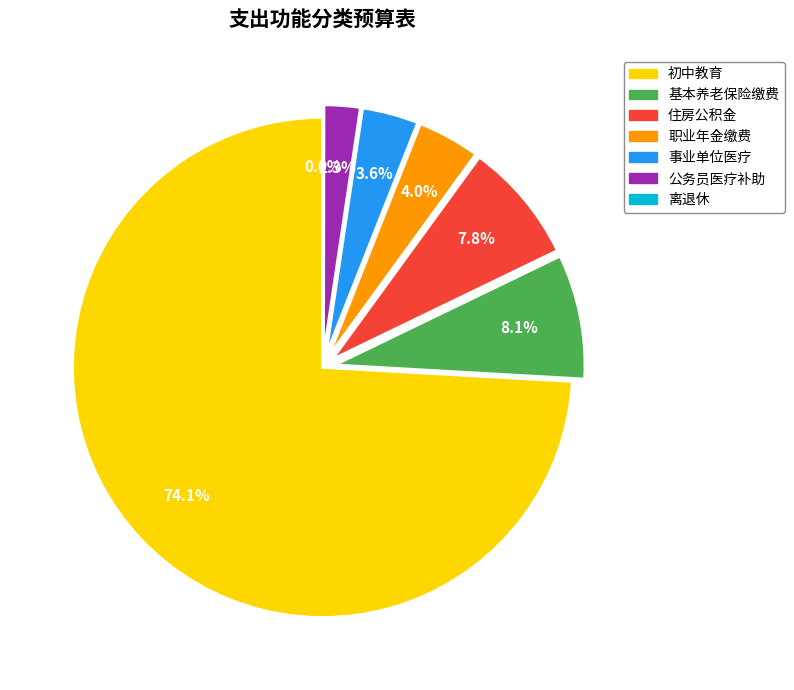

Which has a higher value, 事业单位医疗 or 基本养老保险缴费?

基本养老保险缴费